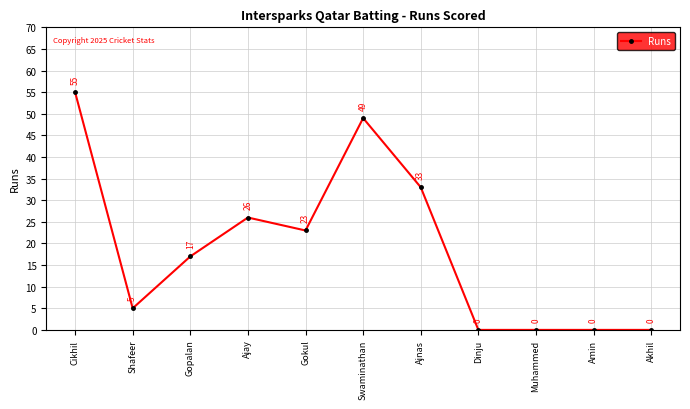

Which category has the highest value across all series?

Cikhil